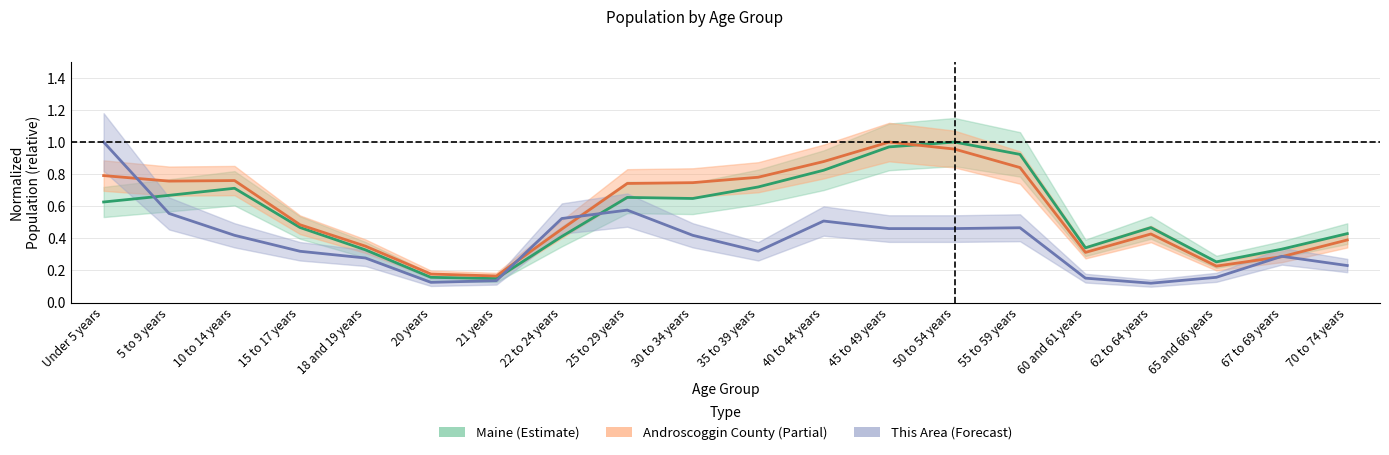

Where is Androscoggin County nearest to the value 0?

21 years